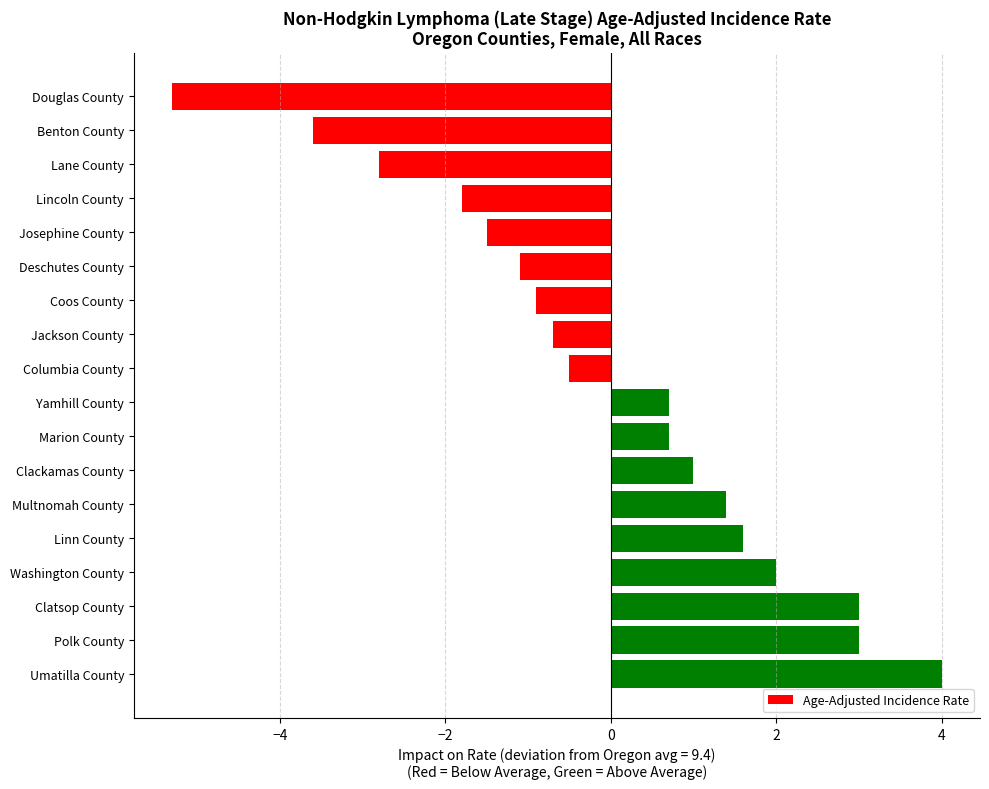

How many data points are above 0?

9